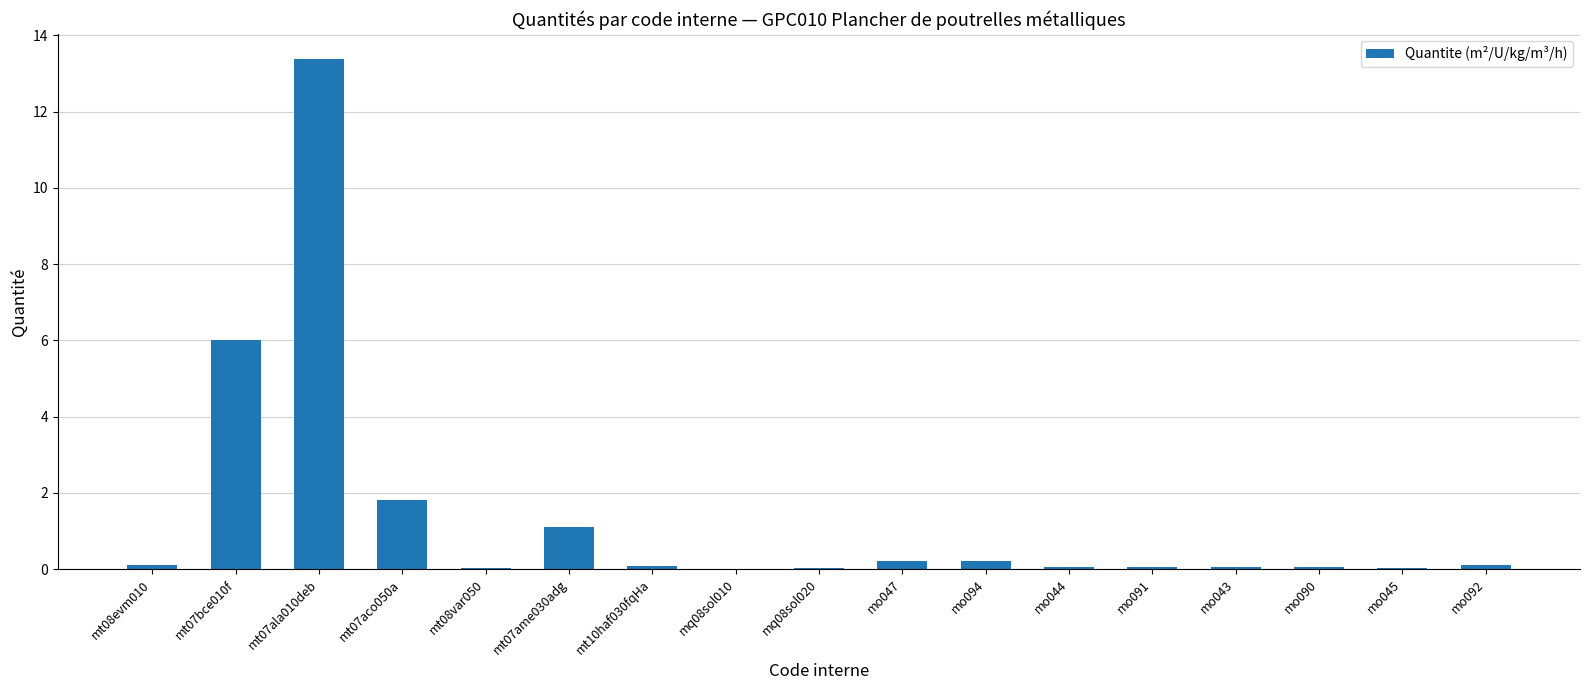

What is the greatest value displayed?

13.4